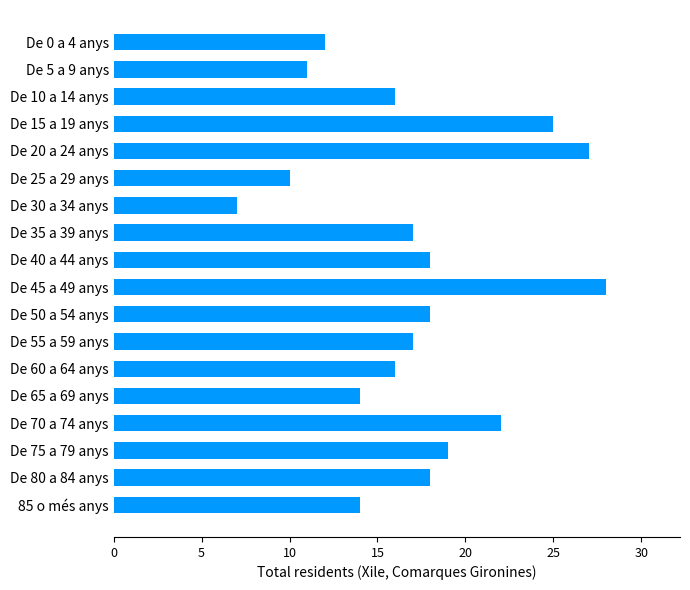

Read the value at 85 o més anys, to the nearest 5.

15